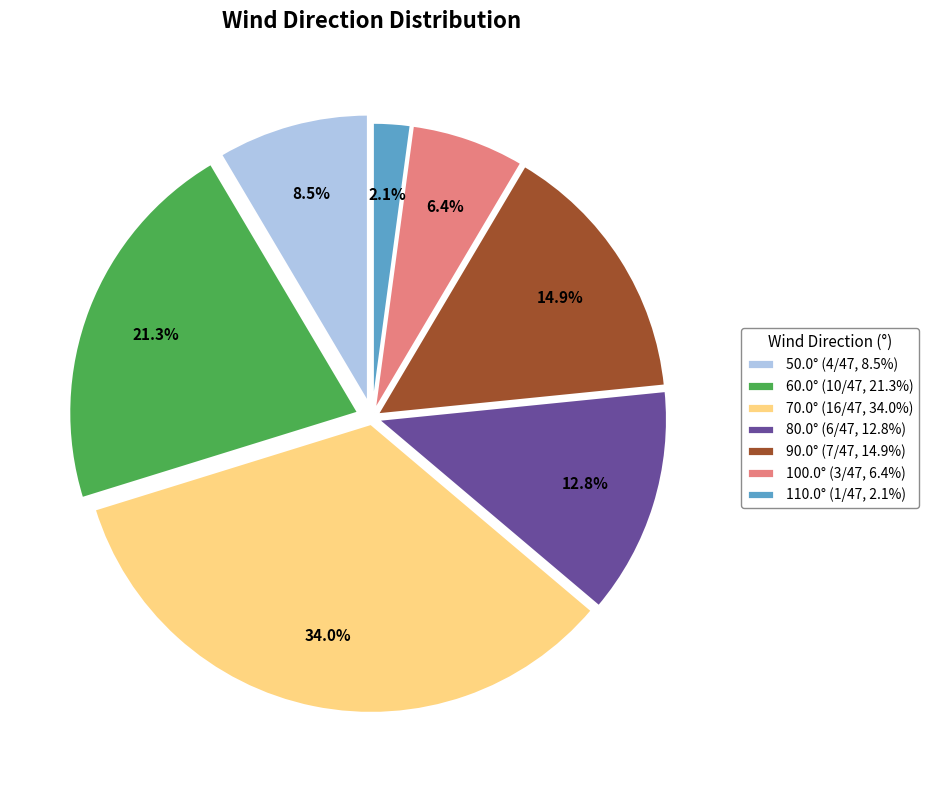

Which has a higher value, 60.0° (10/47, 21.3%) or 80.0° (6/47, 12.8%)?

60.0° (10/47, 21.3%)